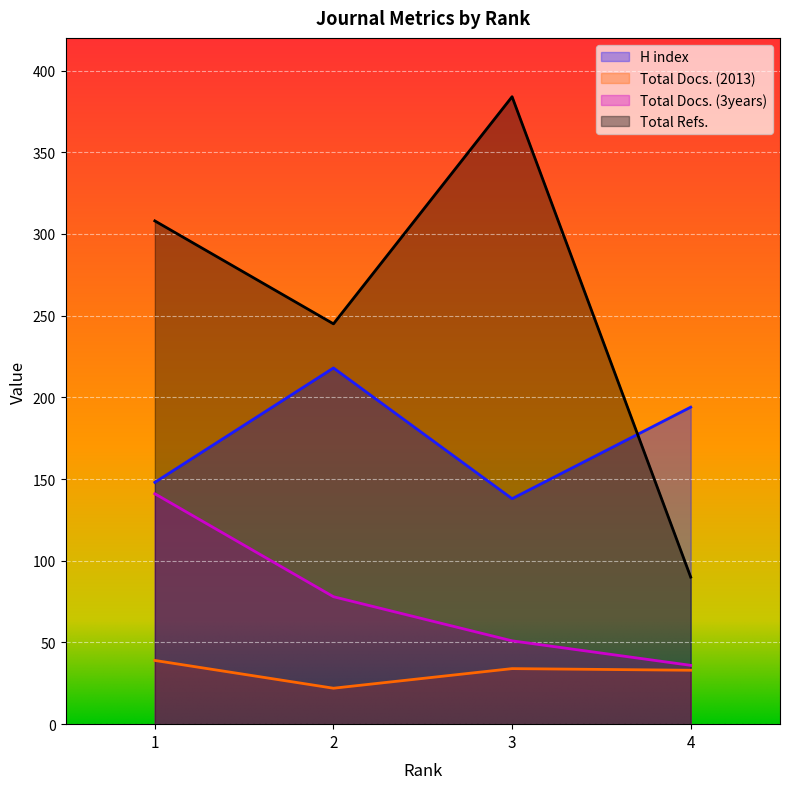

How many data points does each series have?

4